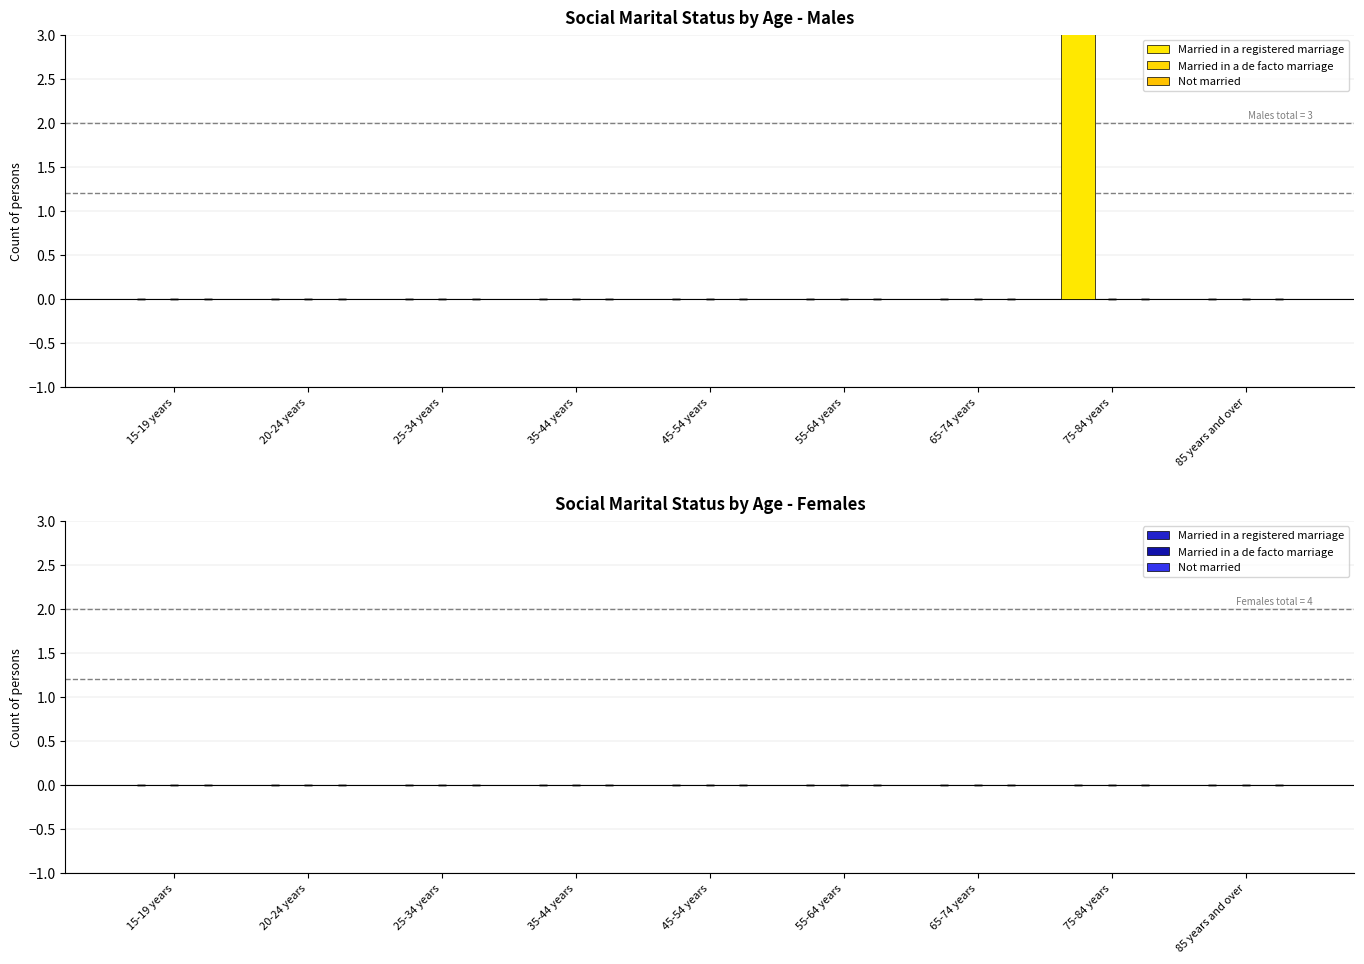

The value of Married in a de facto marriage at 55-64 years is 0. True or false?

True